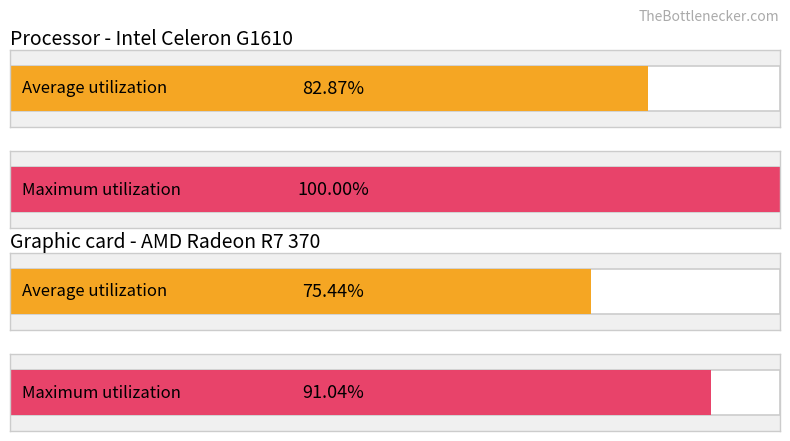

Reading left to right, transcribe all the data shown in this chart.

Average utilization: 82.9	75.4
Maximum utilization: 100.0	91.0